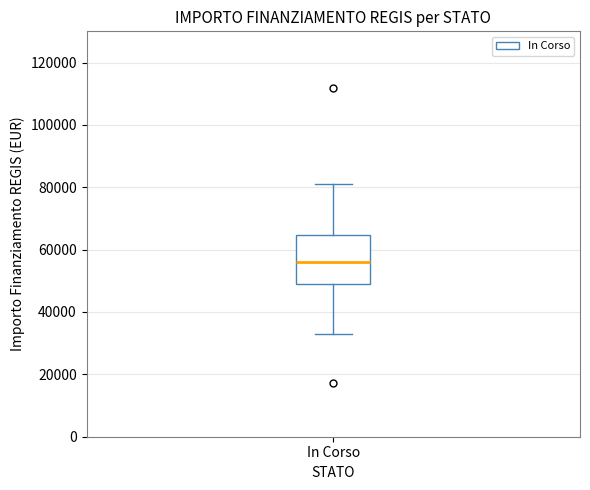

Transcribe this box plot: give where the median line is, the range the box spans, and where the two whiskers end, as read against the y-axis. The values are not printed on the chart, so give them approximately, as read against the axis.

median 56000, box 50000 to 64000, whiskers 32000 to 80000